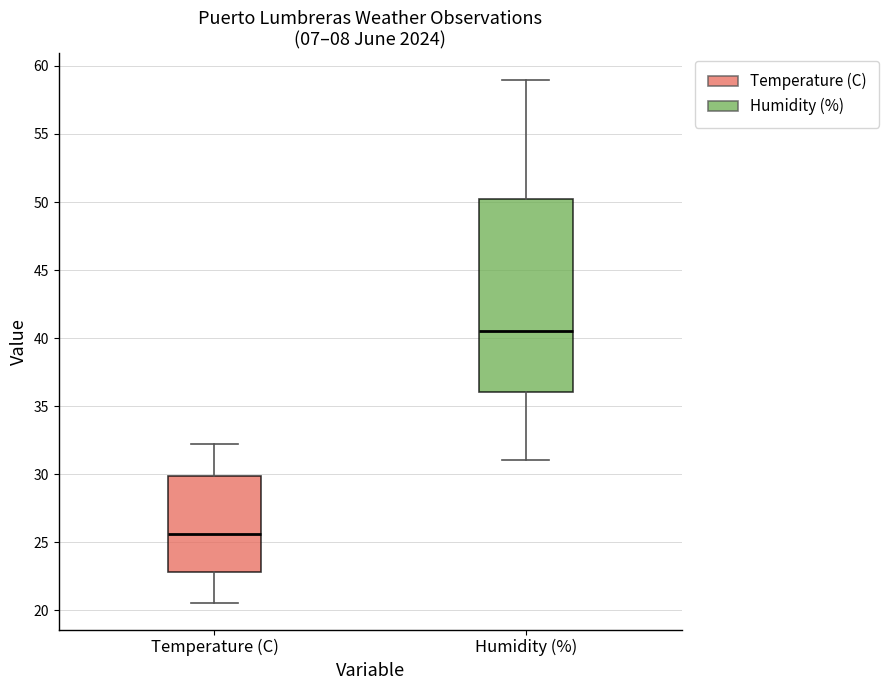

Reading left to right, transcribe this box plot: for each box, give where its median line is, the range the box spans, and where its two whiskers end, as read against the y-axis. The values are not printed on the chart, so give them approximately, as read against the axis.

Temperature (C): median 25.5, box 23.0 to 30.0, whiskers 20.5 to 32.0
Humidity (%): median 40.5, box 36.0 to 50.5, whiskers 31.0 to 59.0